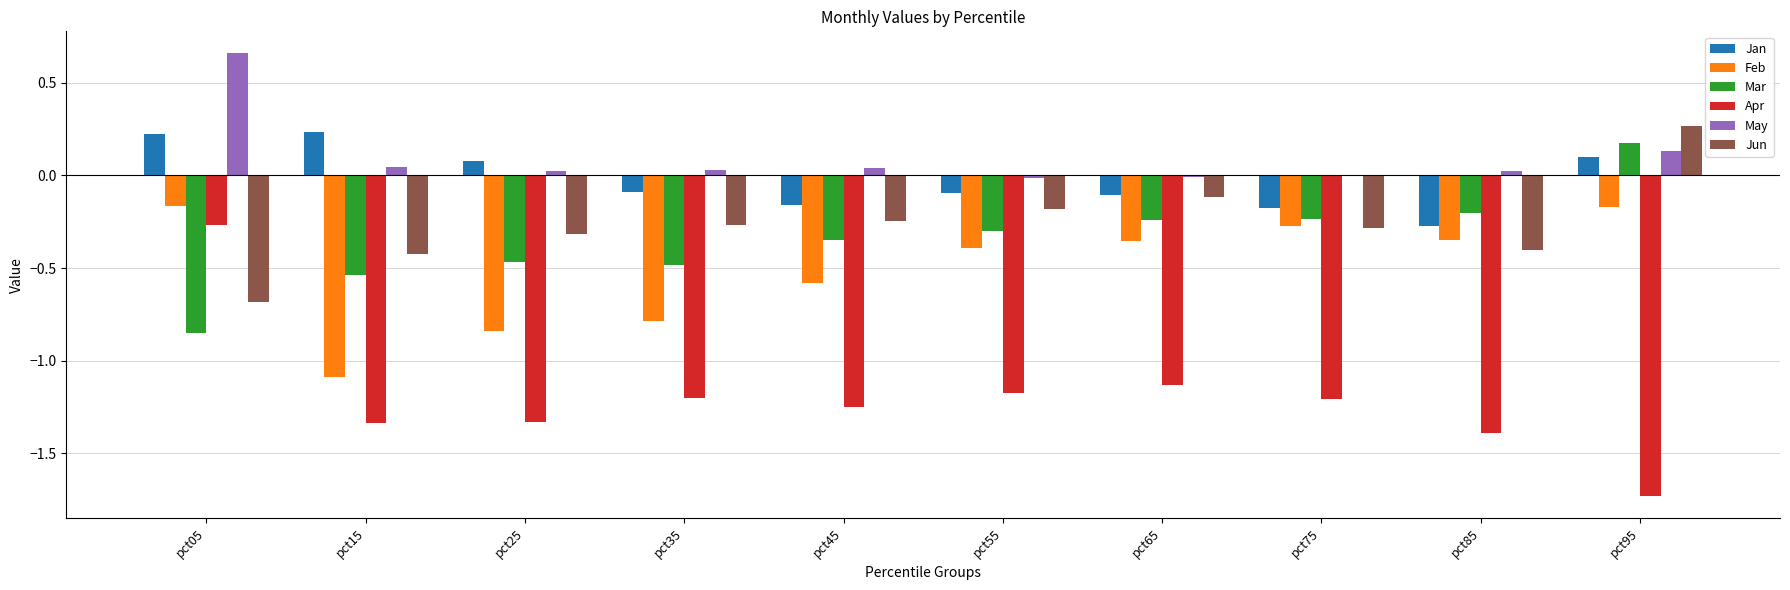

The value of Feb at pct85 is -0.3. True or false?

True